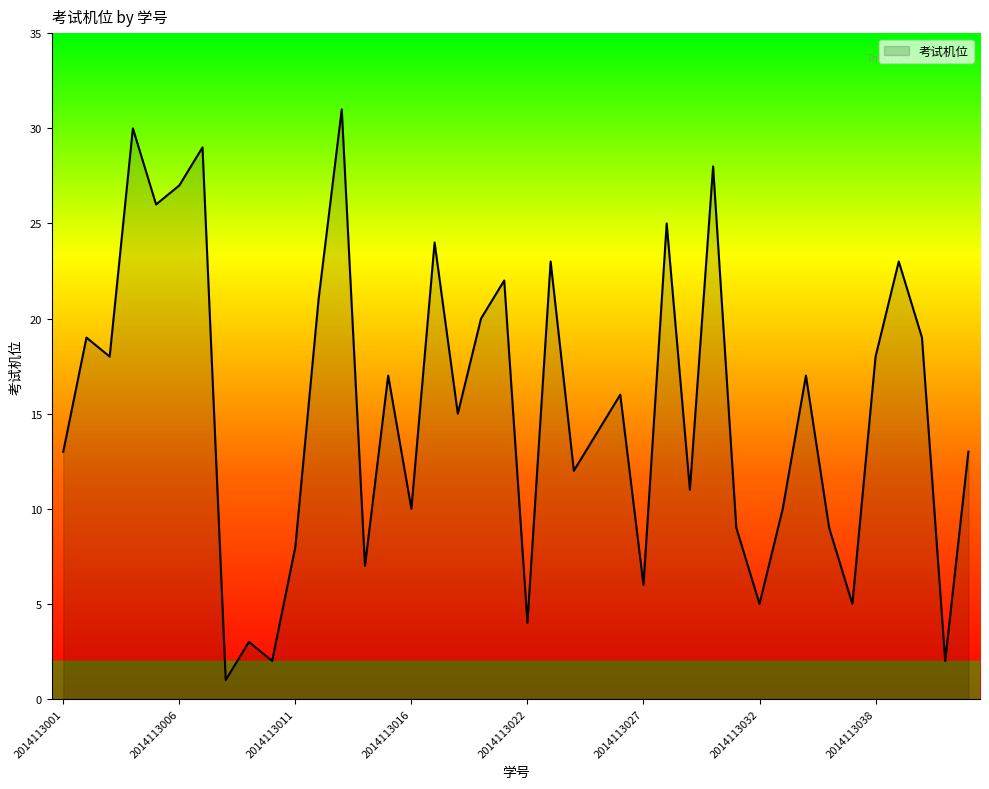

What is the minimum value shown in the chart?

1